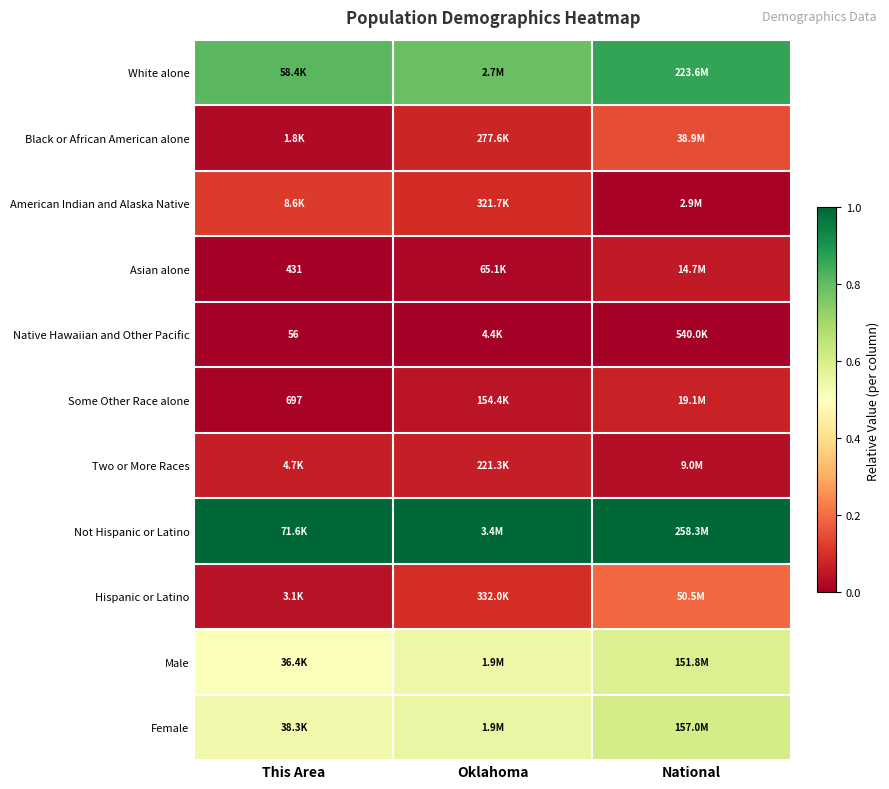

List the series in order of their peak value, lowest first.

Native Hawaiian and Other Pacific, Asian alone, Two or More Races, Some Other Race alone, American Indian and Alaska Native, Black or African American alone, Hispanic or Latino, Male, Female, White alone, Not Hispanic or Latino